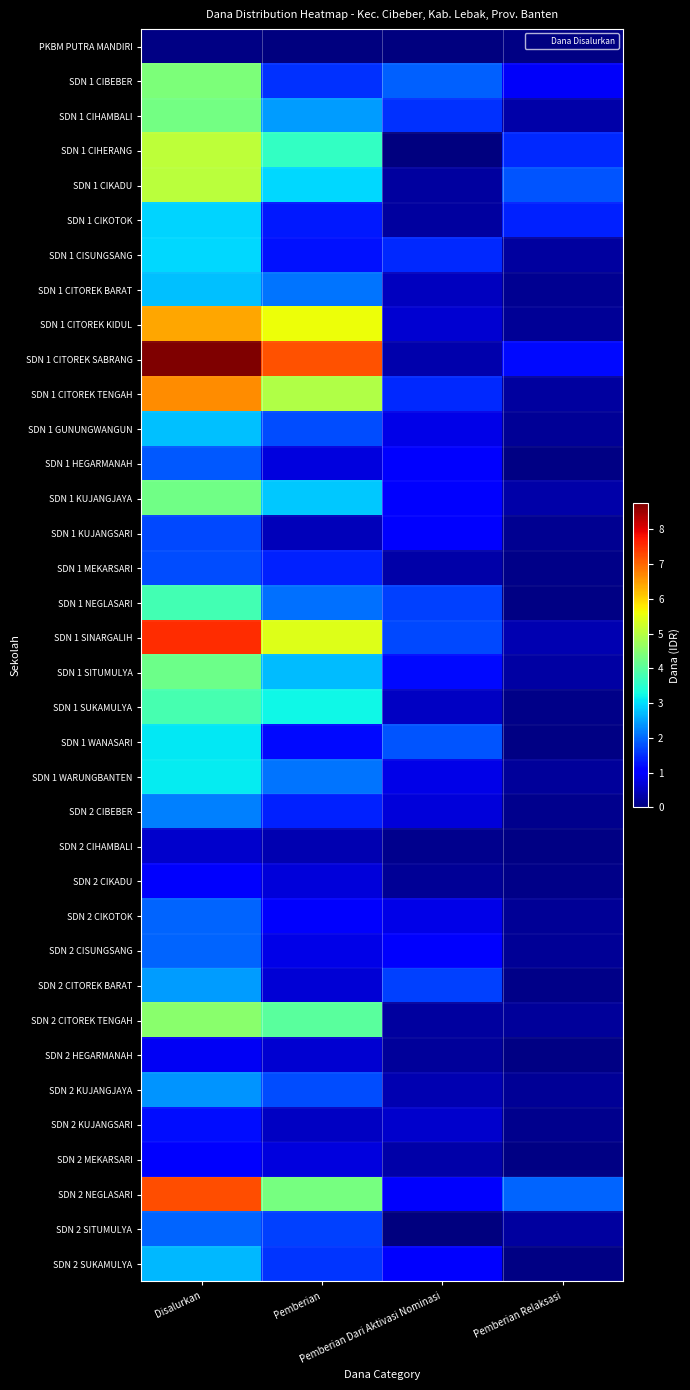

Count the number of categories in the chart.

4